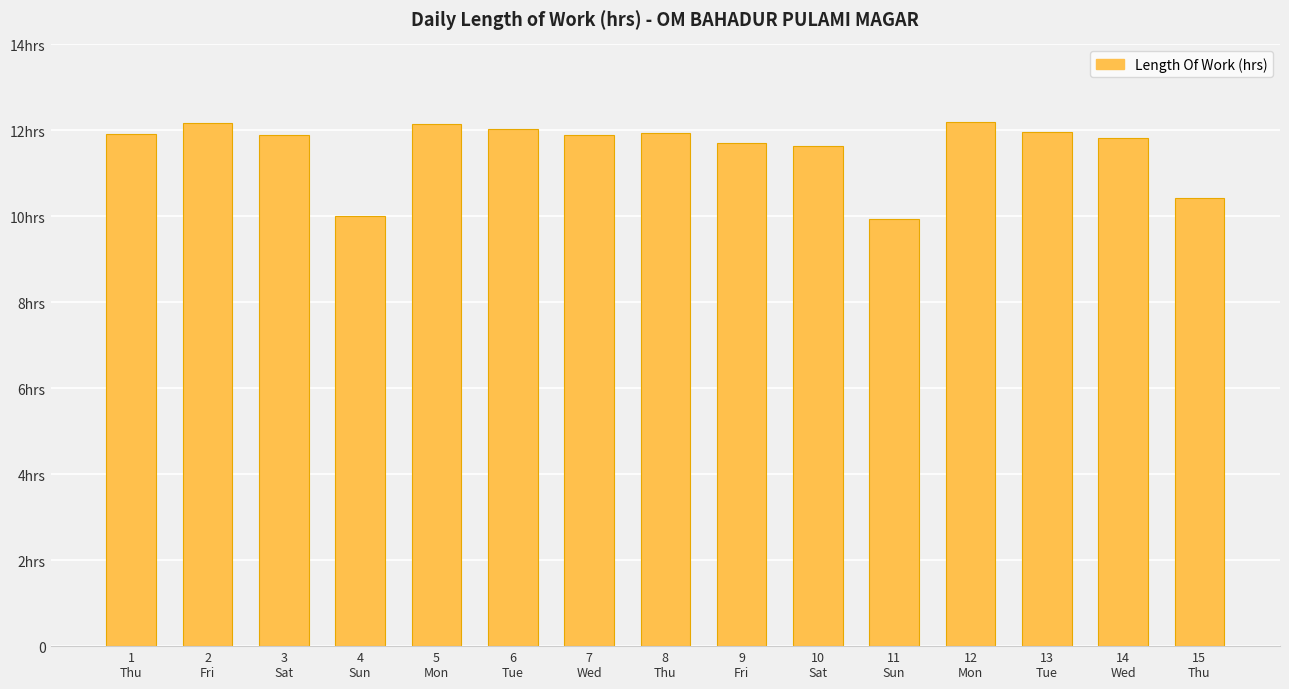

What position from the left is 12
Mon?

12